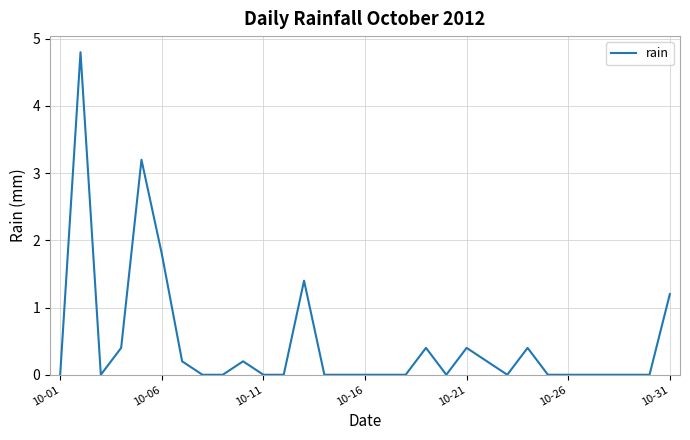

What is the greatest value displayed?

4.8